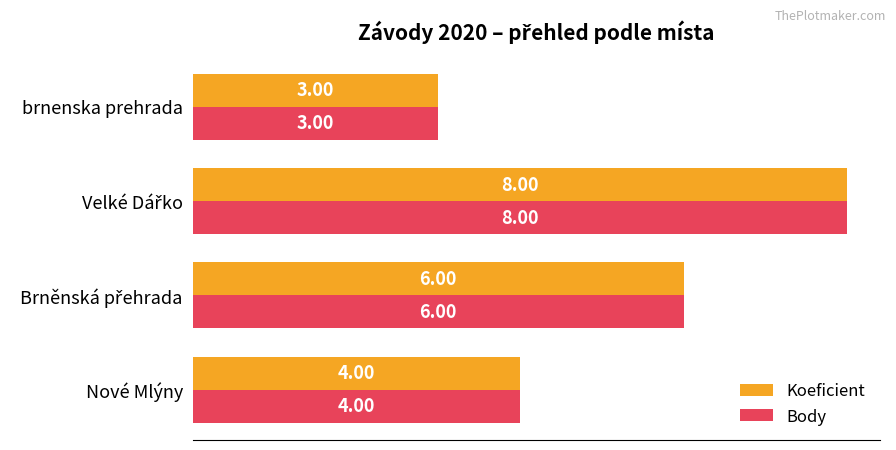

Where is Koeficient nearest to the value 5?

Nové Mlýny